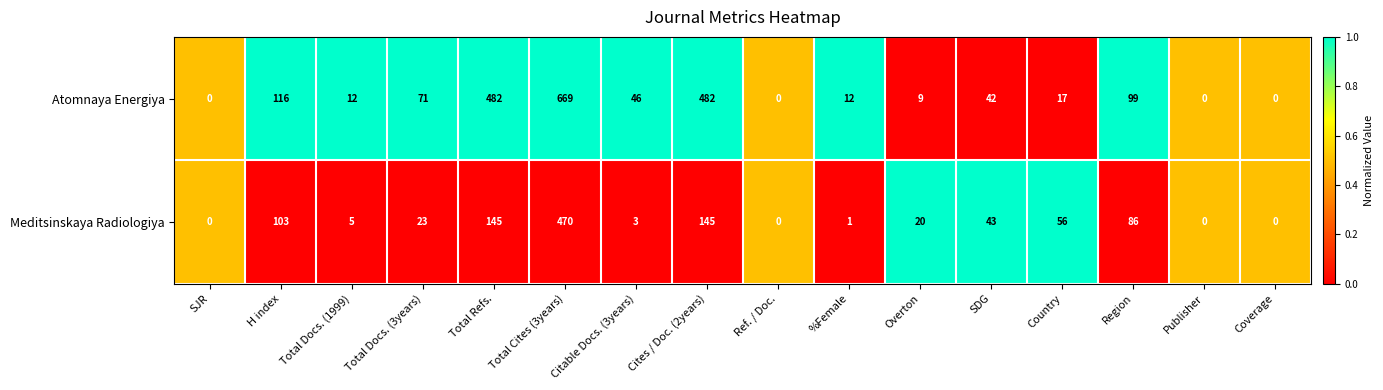

Which series has the largest total across all categories?

Atomnaya Energiya